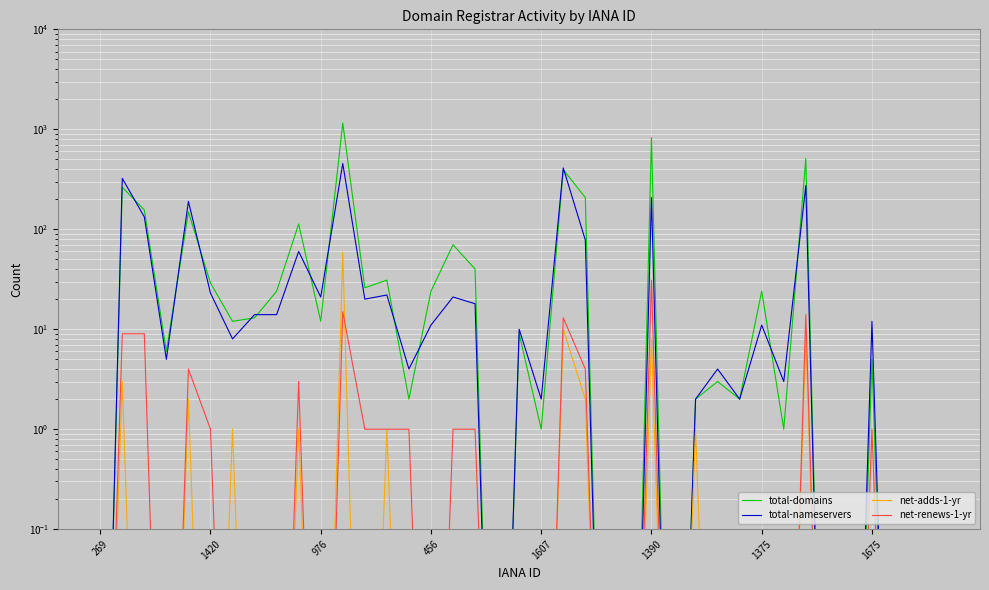

True or false: total-domains and net-renews-1-yr cross at least once.

False